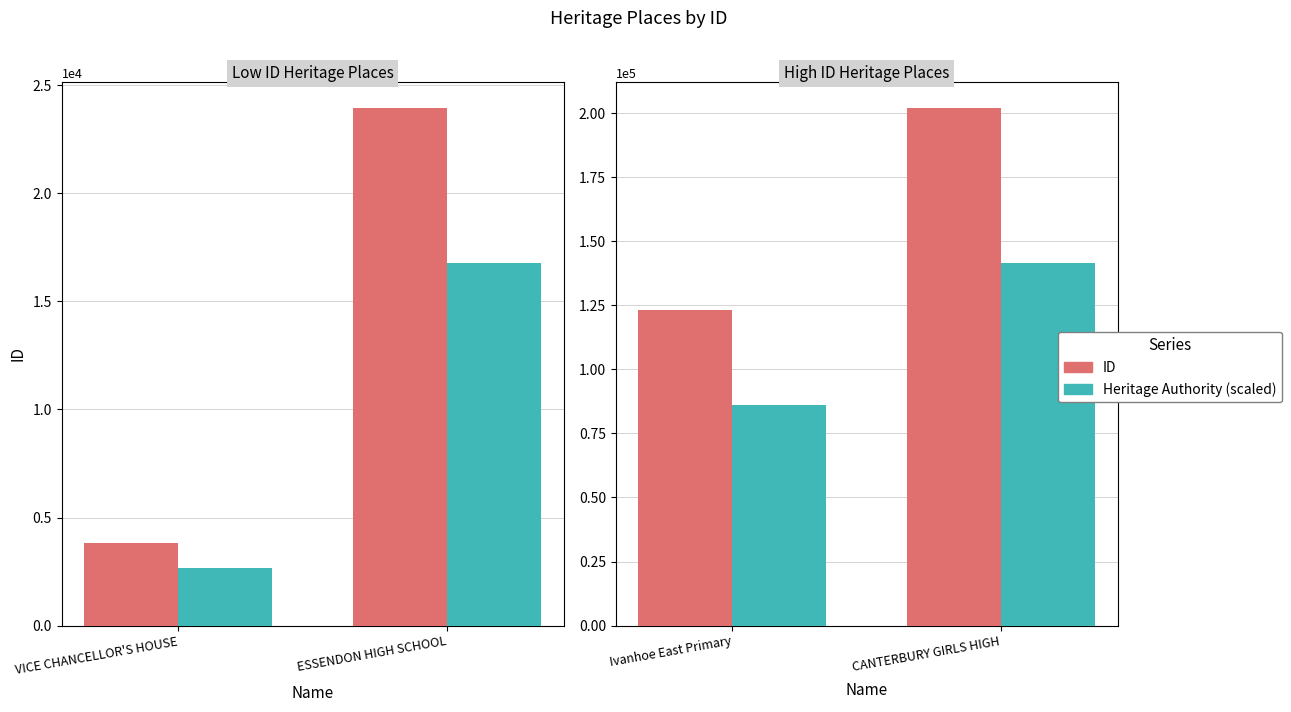

Which series has the widest spread of values?

ID